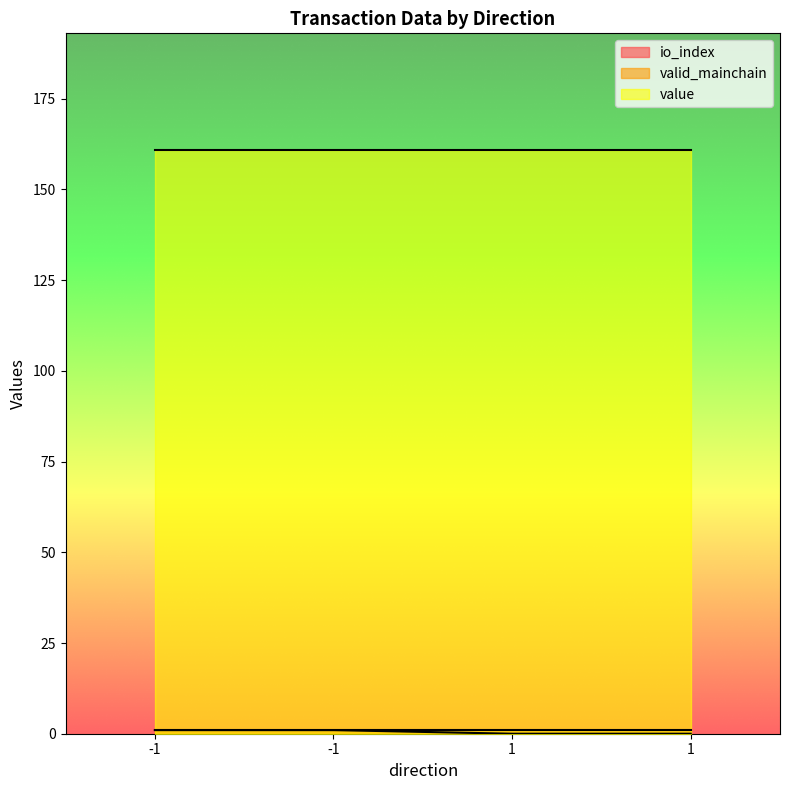

Which series has the widest spread of values?

io_index